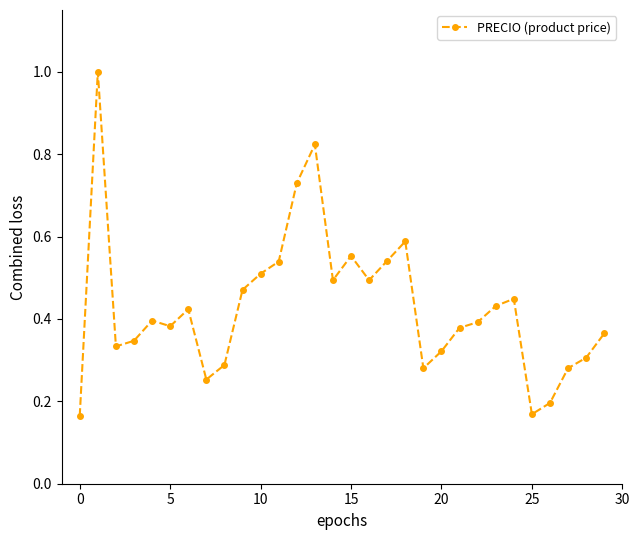

True or false: the data has more than 0 interior local peaks.

True